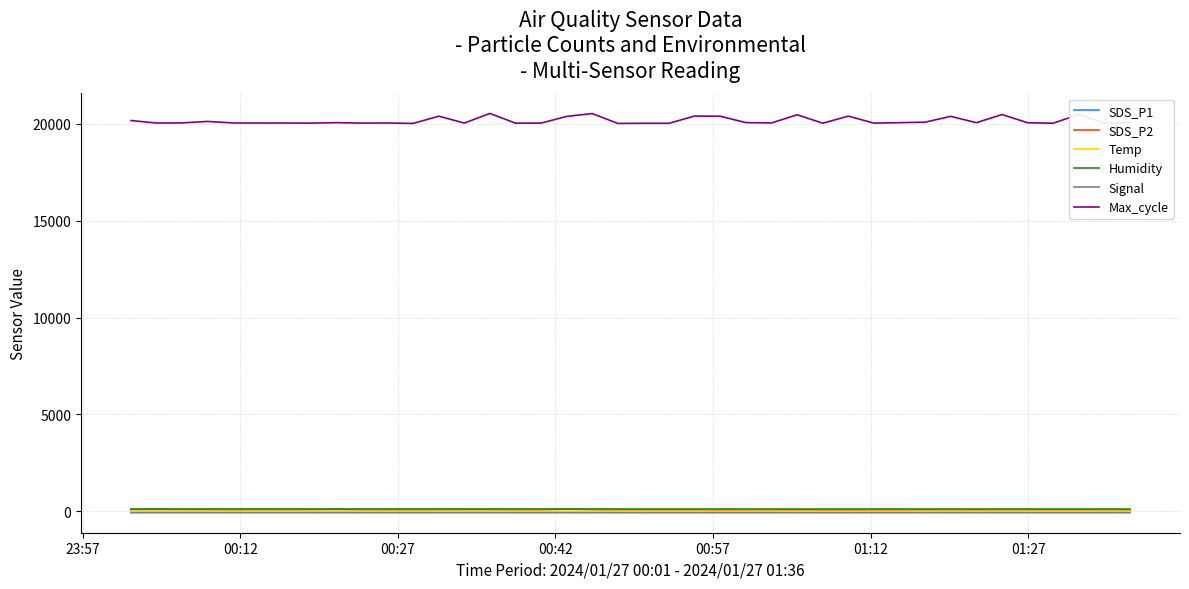

True or false: Temp and SDS_P2 cross at least once.

False